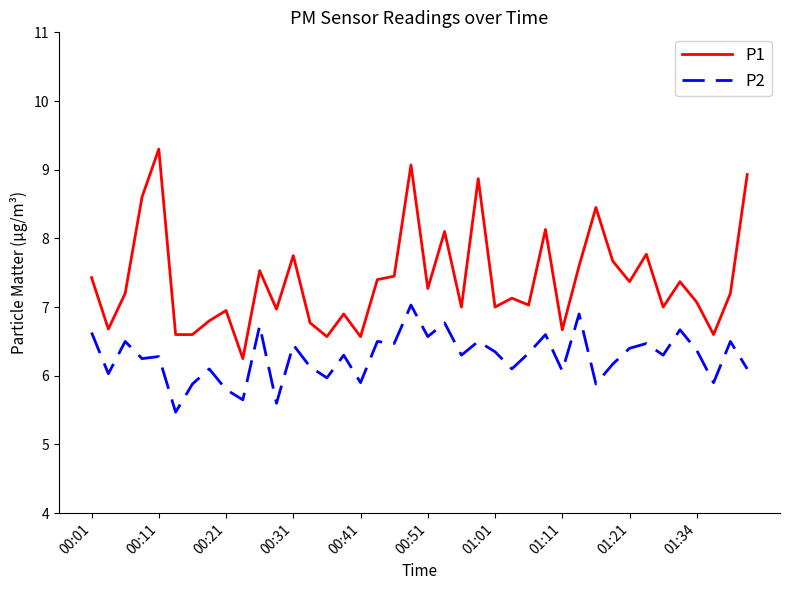

What are all the series names shown in the legend?

P1, P2